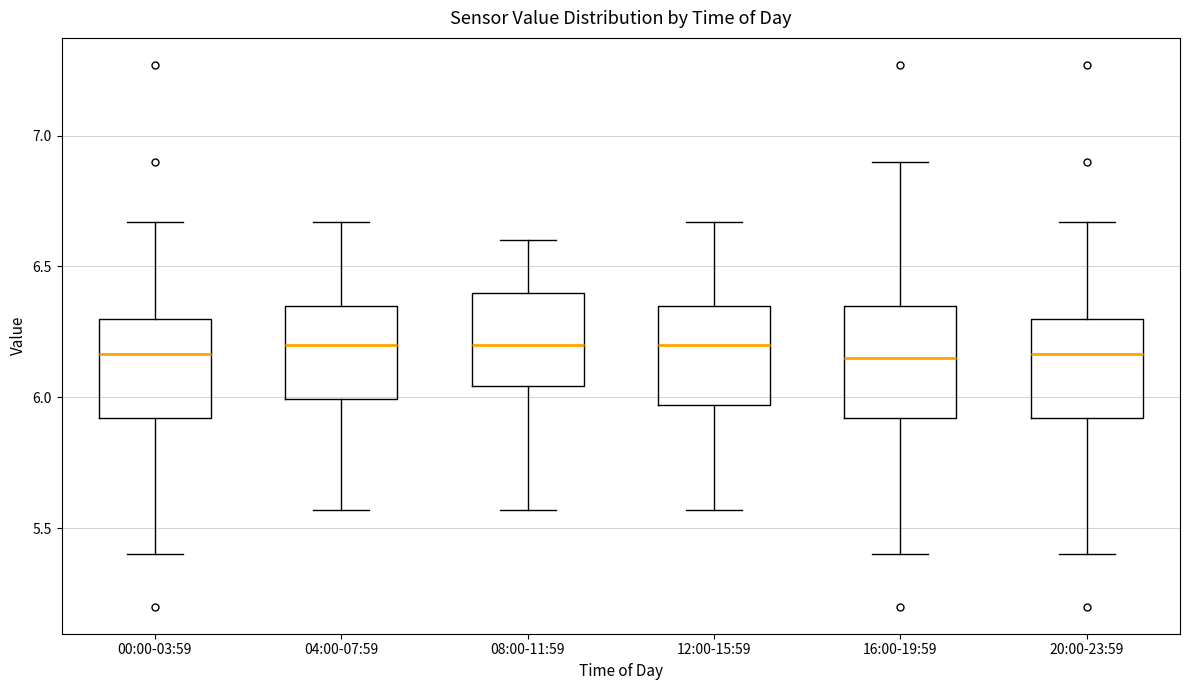

Reading left to right, transcribe this box plot: for each box, give where its median line is, the range the box spans, and where its two whiskers end, as read against the y-axis. The values are not printed on the chart, so give them approximately, as read against the axis.

00:00-03:59: median 6.15, box 5.90 to 6.30, whiskers 5.40 to 6.65
04:00-07:59: median 6.20, box 6.00 to 6.35, whiskers 5.55 to 6.65
08:00-11:59: median 6.20, box 6.05 to 6.40, whiskers 5.55 to 6.60
12:00-15:59: median 6.20, box 5.95 to 6.35, whiskers 5.55 to 6.65
16:00-19:59: median 6.15, box 5.90 to 6.35, whiskers 5.40 to 6.90
20:00-23:59: median 6.15, box 5.90 to 6.30, whiskers 5.40 to 6.65